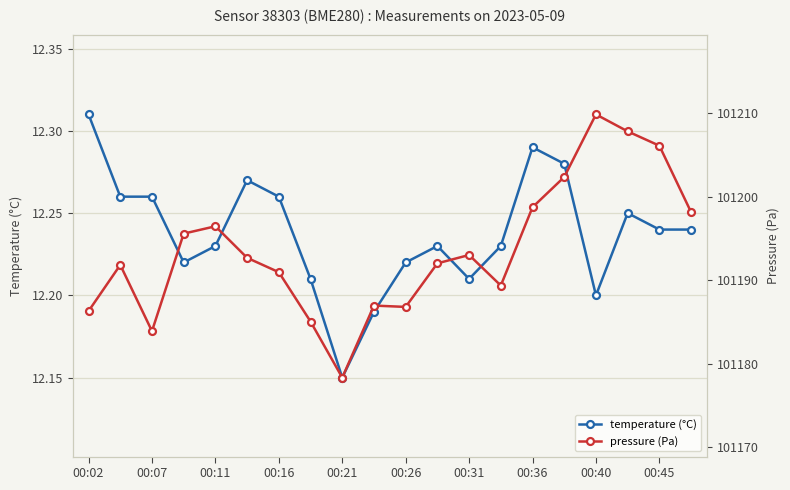

The value of temperature (°C) at 00:40 is 18.3. True or false?

False